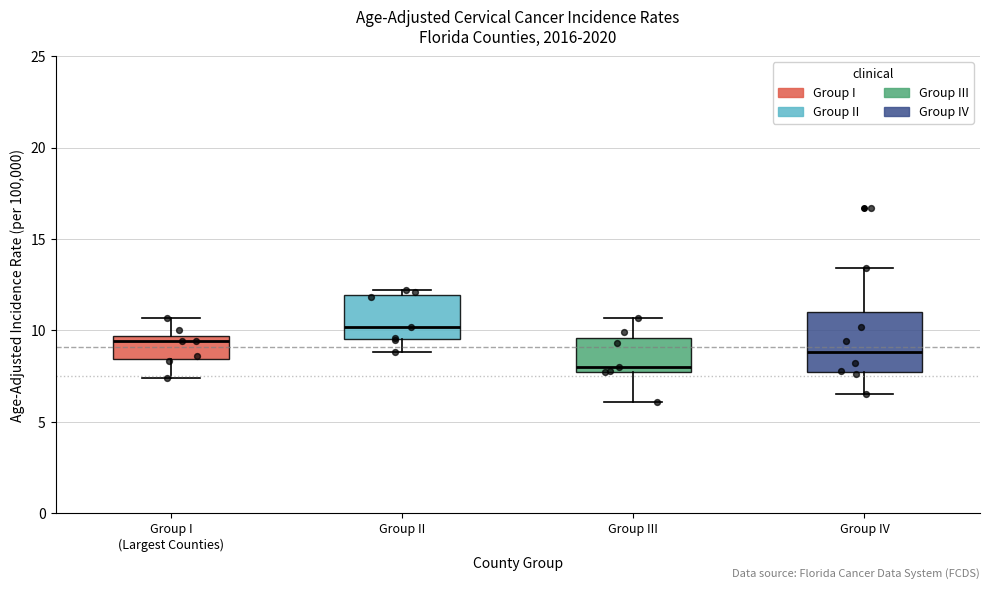

Which box's median line is the lowest?

Group III